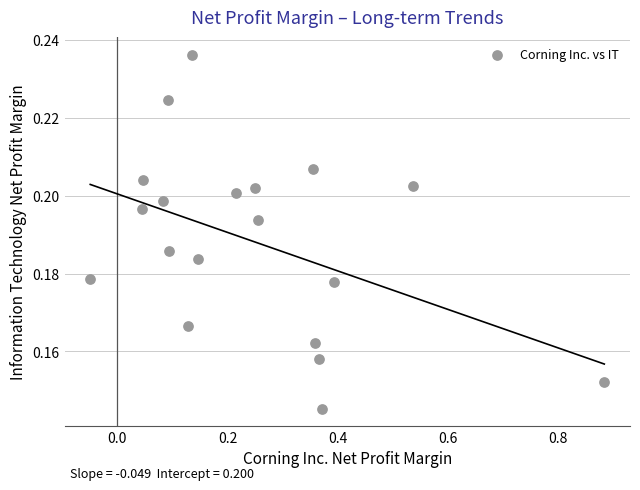

What is the range of X values (max minus min)?

0.9